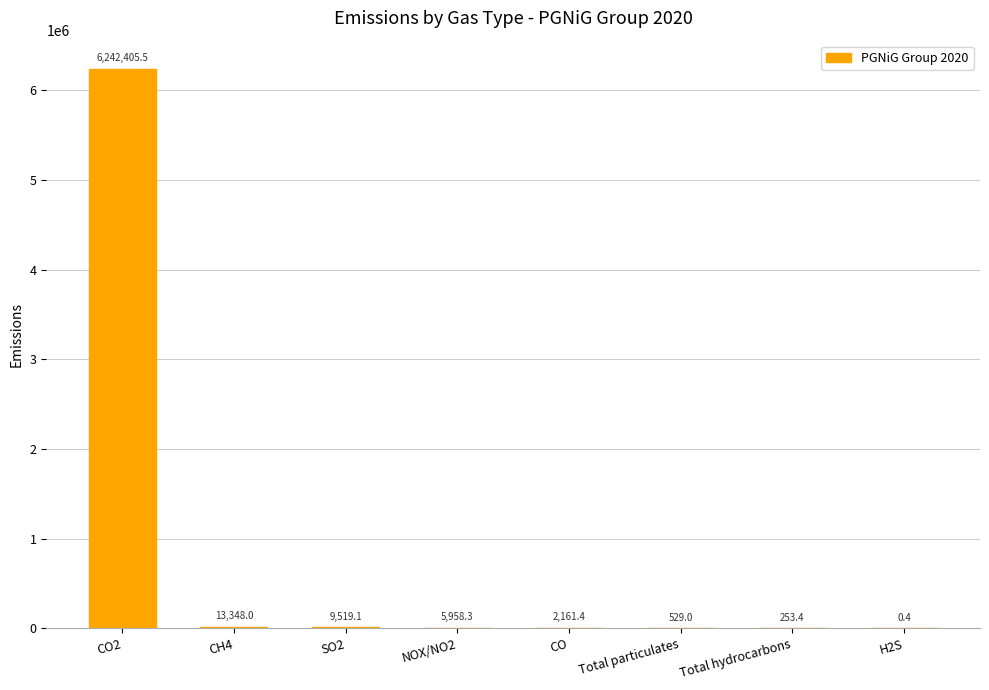

Reading left to right, extract all data points from this chart.

CO2=6242405.5	CH4=13348.0	SO2=9519.1	NOX/NO2=5958.3	CO=2161.4	Total particulates=529.0	Total hydrocarbons=253.4	H2S=0.4